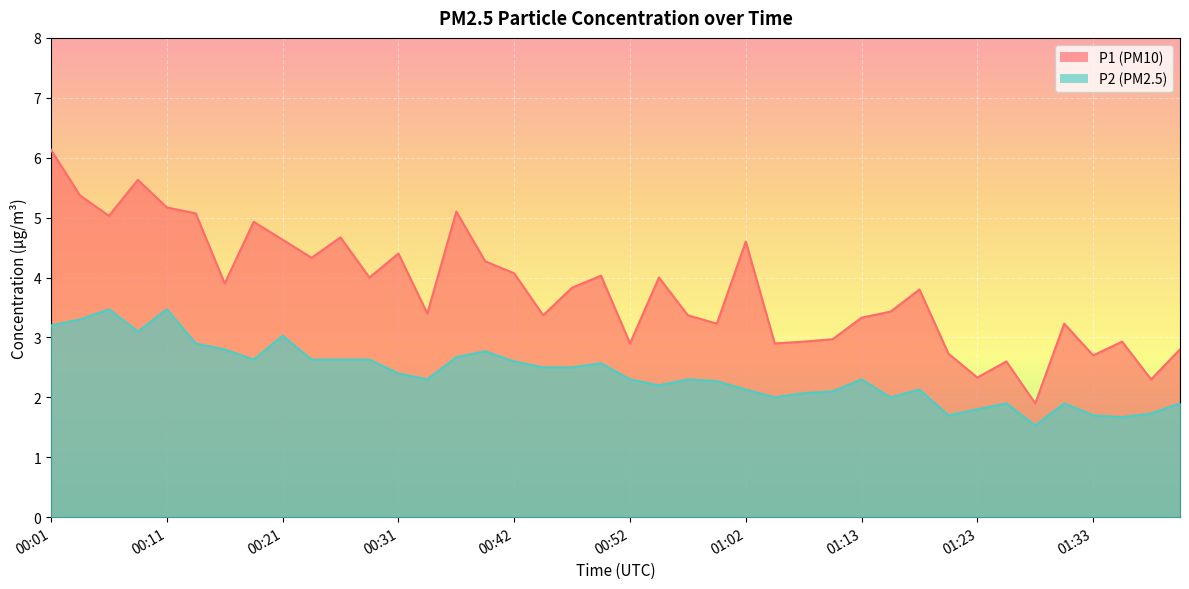

What is the difference between the P1 values at 00:39 and 00:42?

0.2